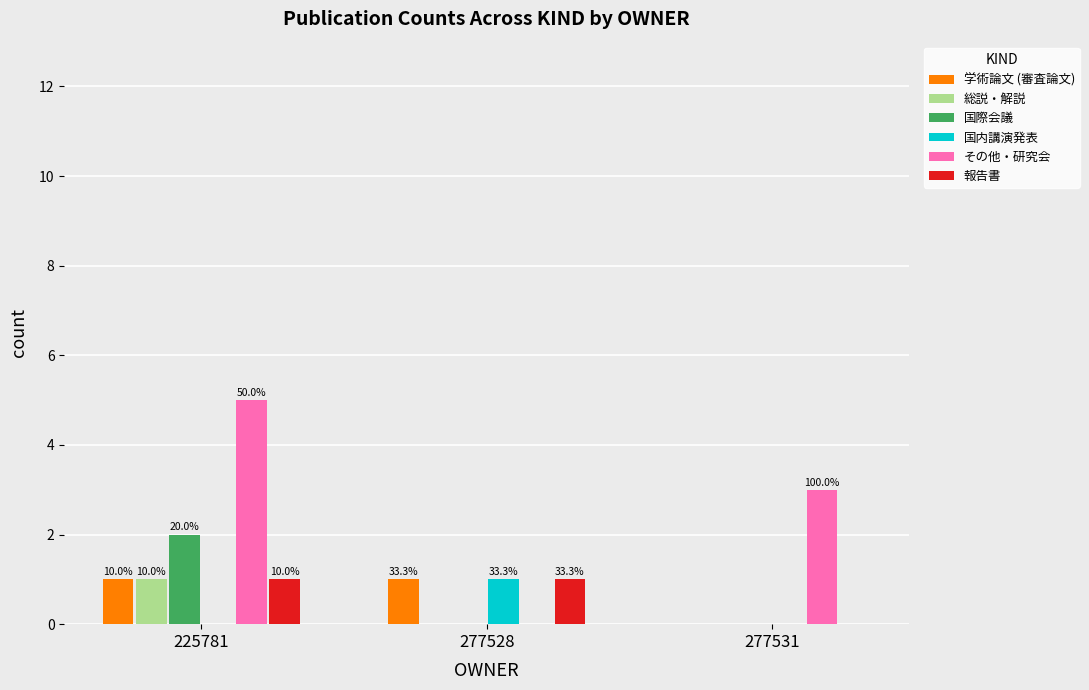

Rank the series at 277528 from highest to lowest value.

学術論文 (審査論文), 国内講演発表, 報告書, 総説・解説, 国際会議, その他・研究会